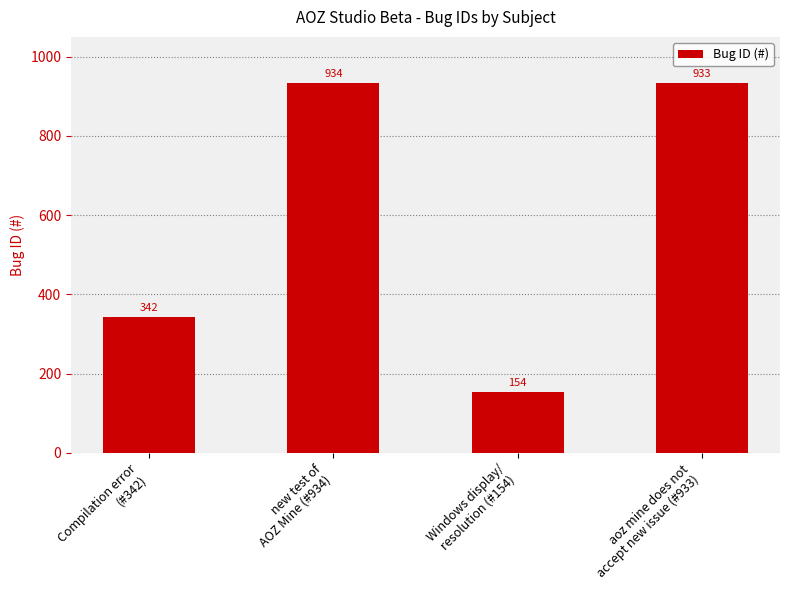

What is the maximum value shown in the chart?

934